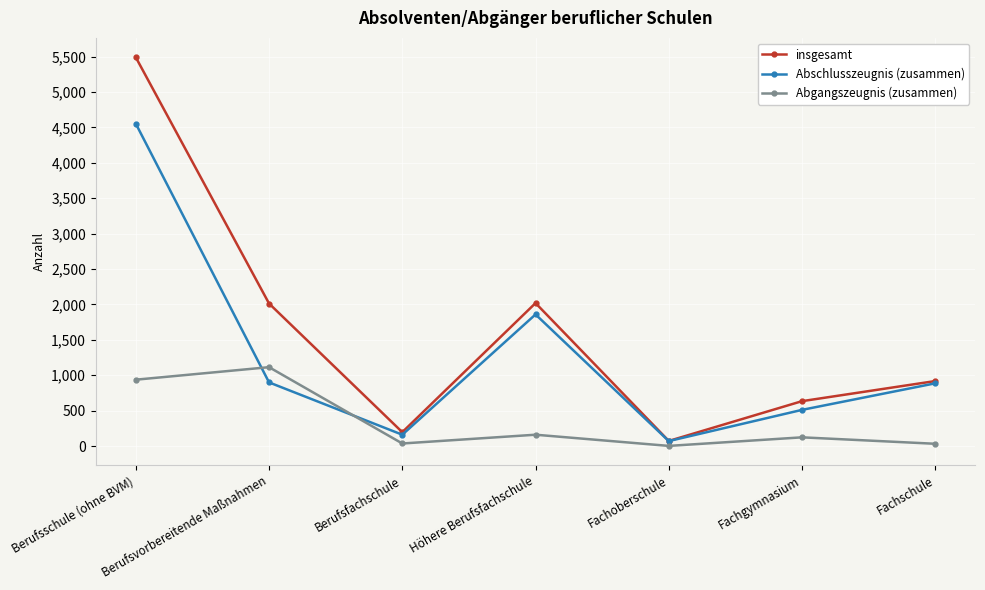

What are all the series names shown in the legend?

insgesamt, Abschlusszeugnis (zusammen), Abgangszeugnis (zusammen)